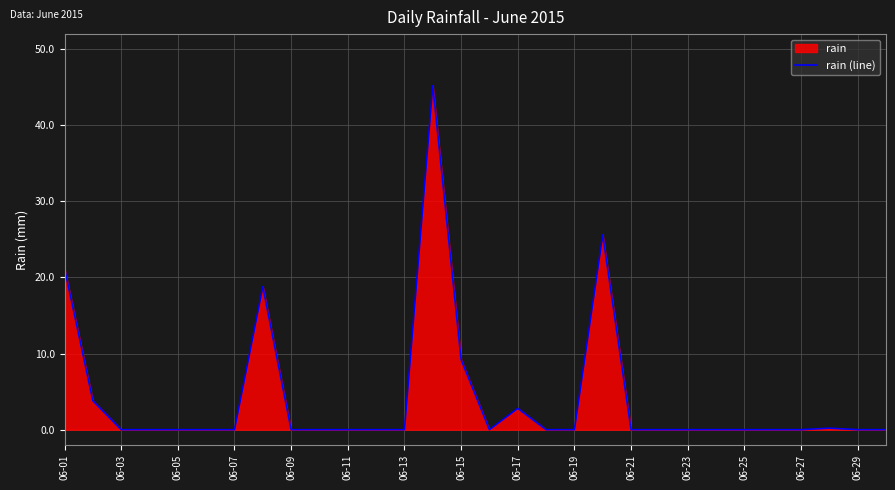

Does the chart display data point markers on the line(s)?

No